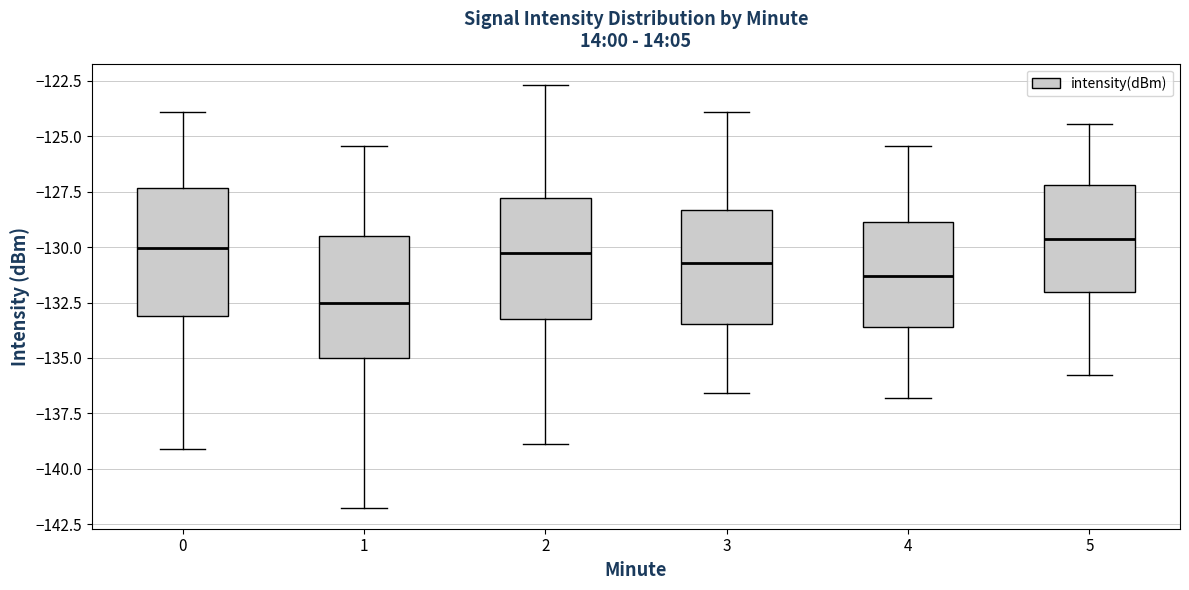

Which box's median line is the lowest?

1